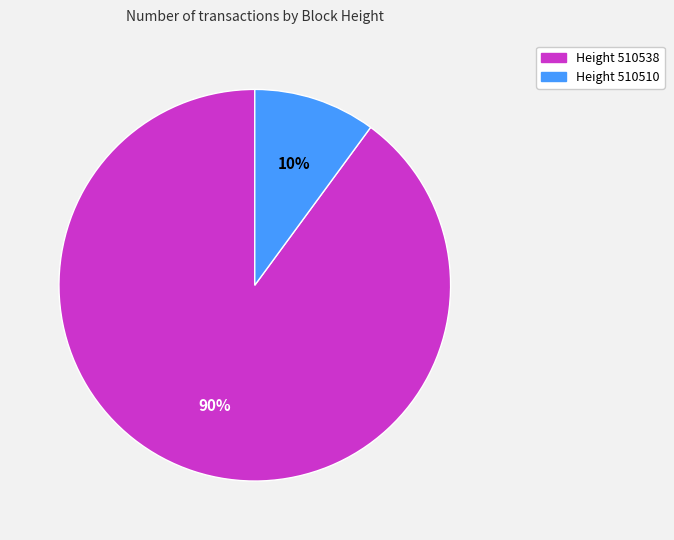

Count the number of slices in the pie.

2